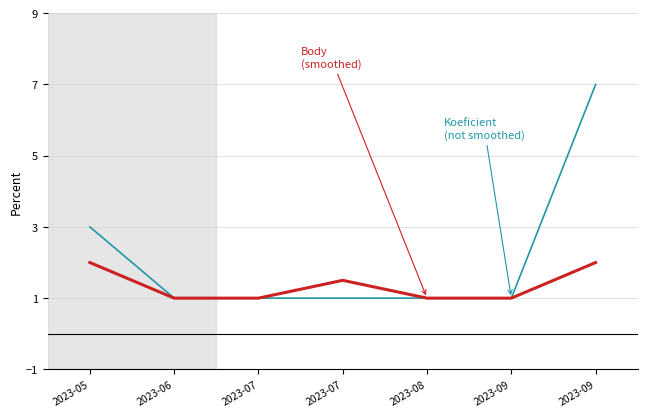

True or false: Koeficient (not smoothed) has a value of 1.5 at 2023-08.

False